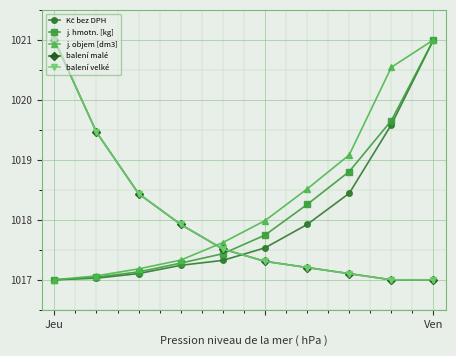

Is this an area chart (filled region under the line)?

No